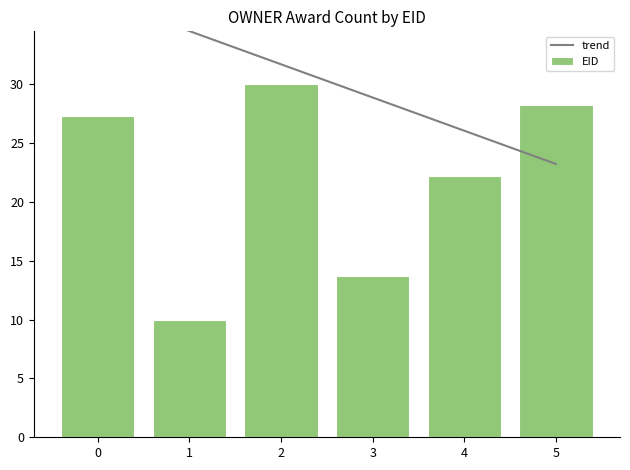

The EID series shows 27.3 at 0. True or false?

True